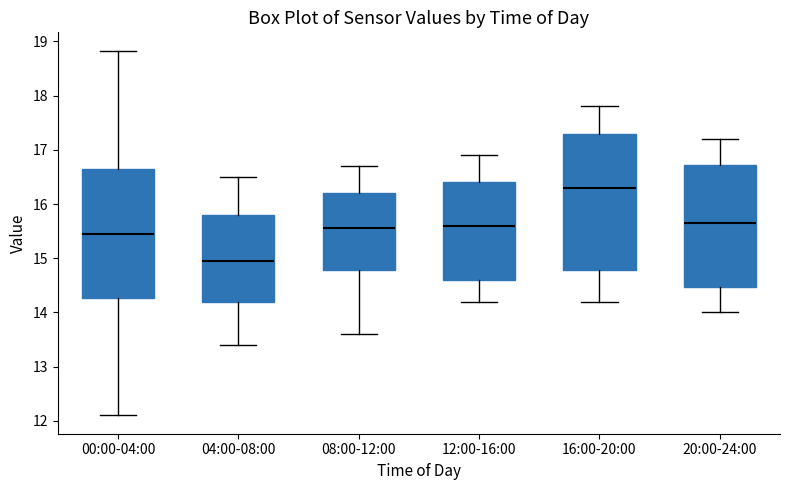

Which box has the lowest median line?

04:00-08:00